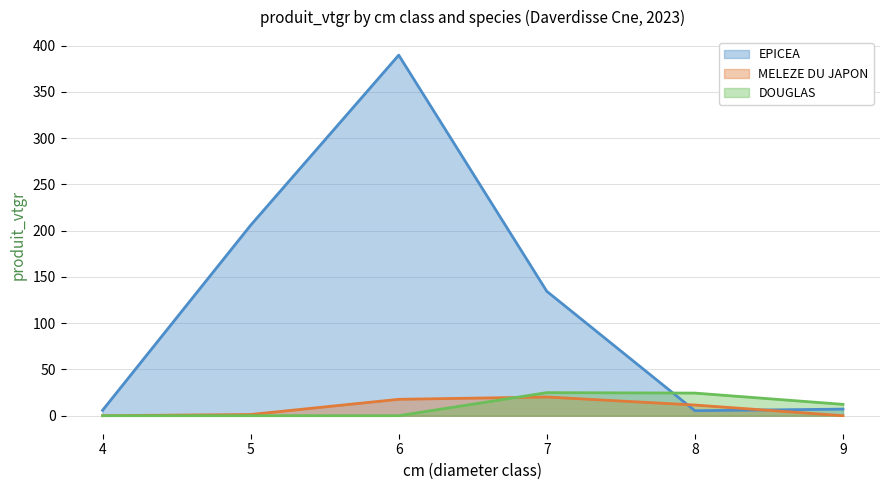

What is the sum of all MELEZE DU JAPON values?

50.7